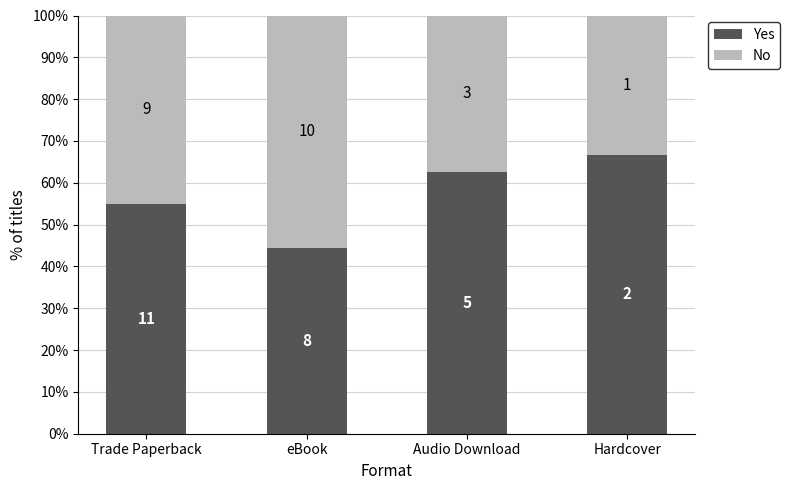

At Audio Download, list the series in order from smallest to largest.

No, Yes